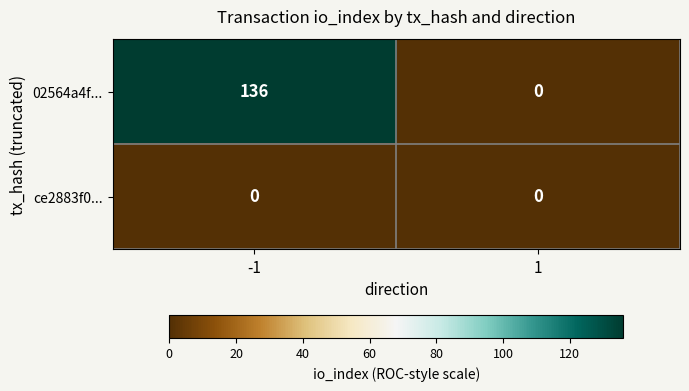

List the series in order of their peak value, highest first.

02564a4f..., ce2883f0...